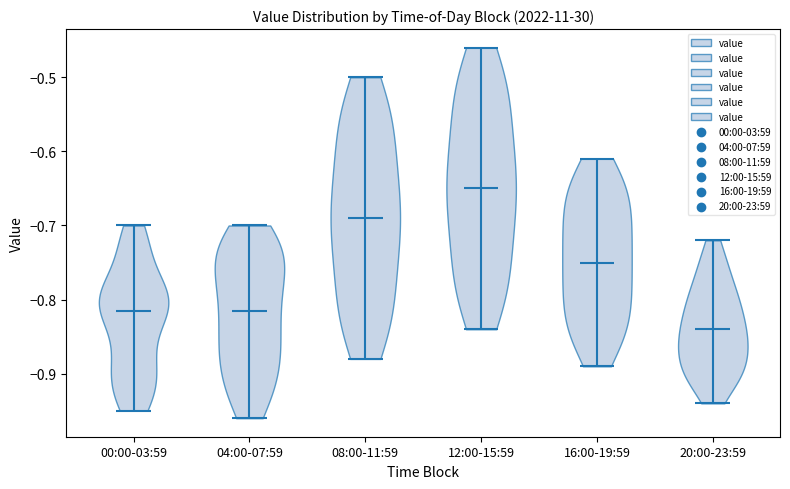

Reading left to right, read every violin against the y-axis: where its median line is, and the lowest and highest points it reaches. The values are not printed on the chart, so give them approximately, as read against the axis.

00:00-03:59: median line -0.81, lowest point -0.95, highest point -0.70
04:00-07:59: median line -0.81, lowest point -0.96, highest point -0.70
08:00-11:59: median line -0.69, lowest point -0.88, highest point -0.50
12:00-15:59: median line -0.65, lowest point -0.84, highest point -0.46
16:00-19:59: median line -0.75, lowest point -0.89, highest point -0.61
20:00-23:59: median line -0.84, lowest point -0.94, highest point -0.72